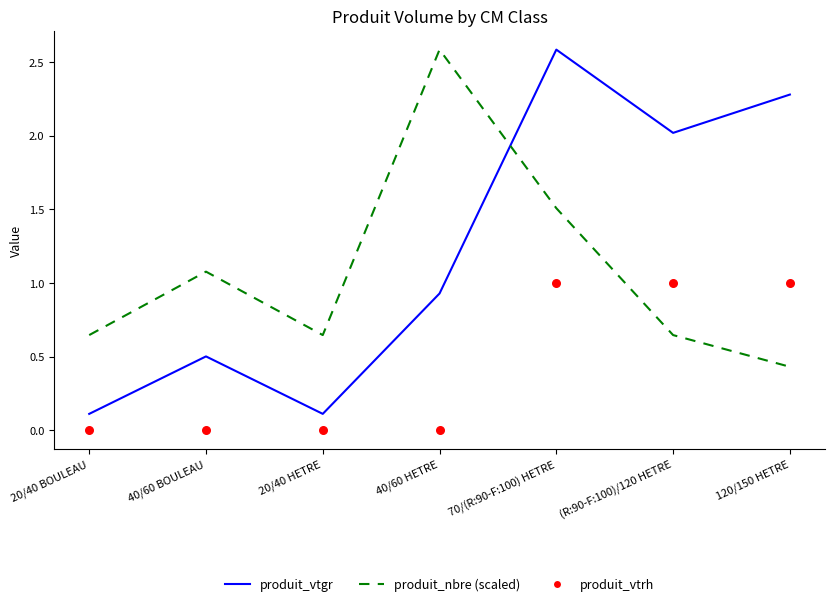

Is the value of produit_nbre (scaled) at 120/150 HETRE greater than the value of produit_vtgr at (R:90-F:100)/120 HETRE?

No